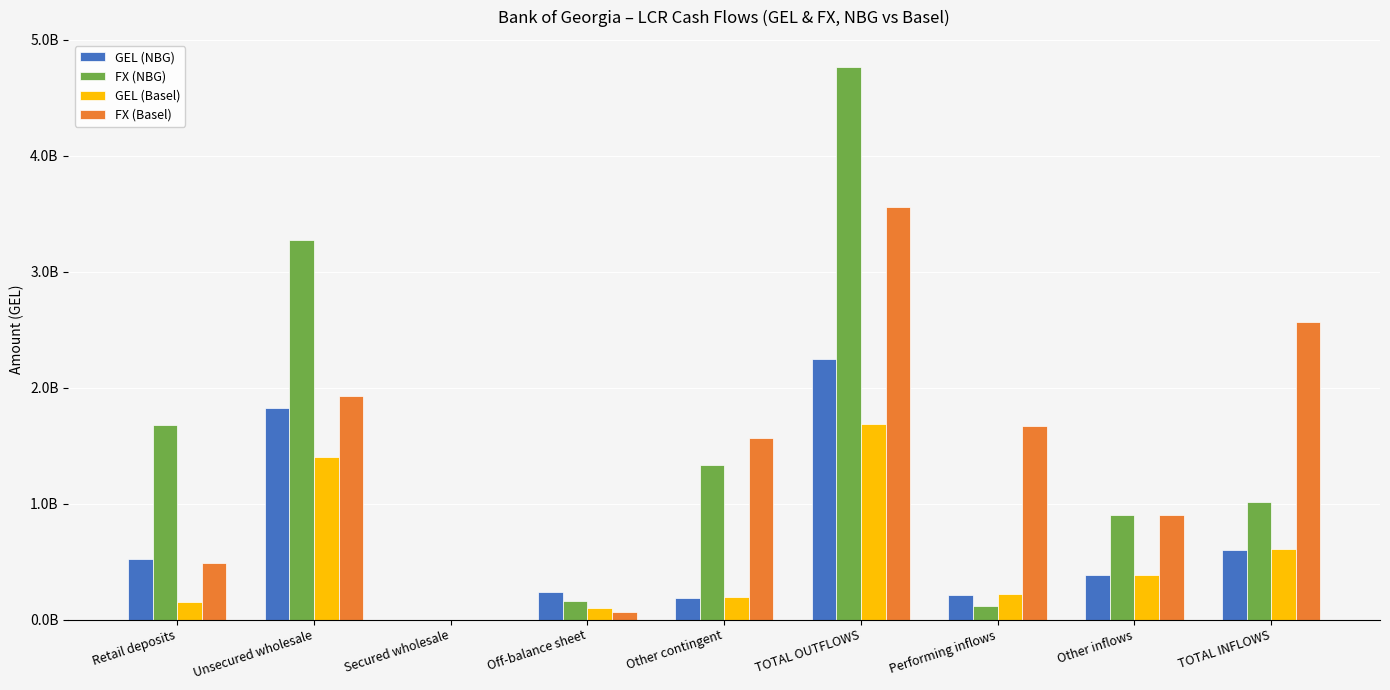

Rank the series at Unsecured wholesale from lowest to highest value.

GEL (Basel), GEL (NBG), FX (Basel), FX (NBG)